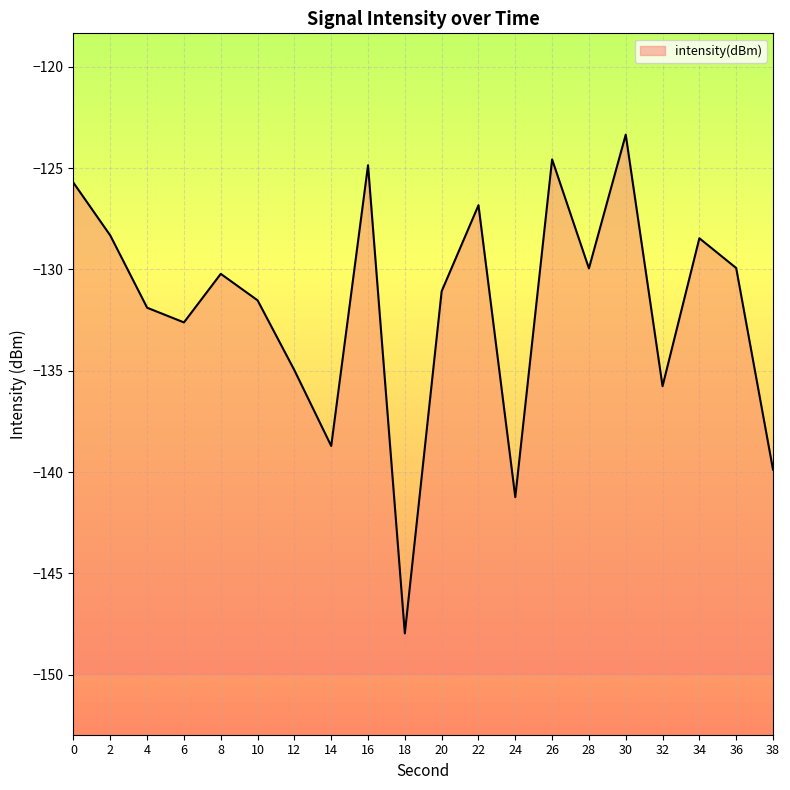

How many interior local valleys (lower than both neighbors) does the data have?

6